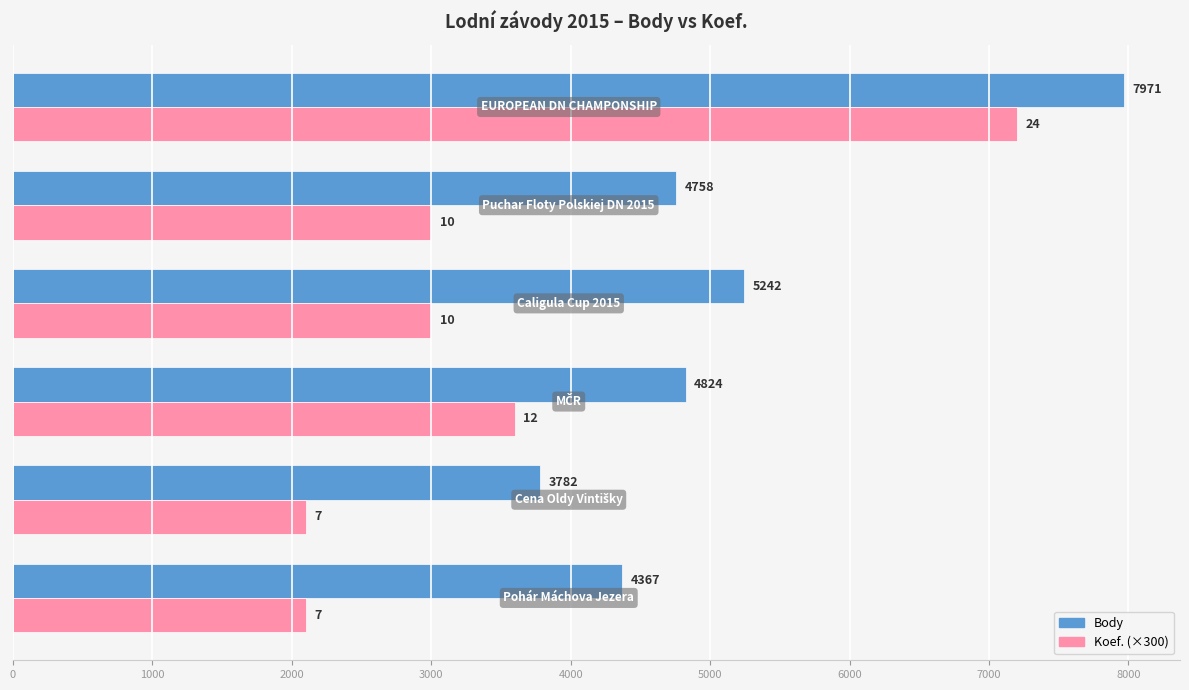

What is the greatest value displayed?

7971